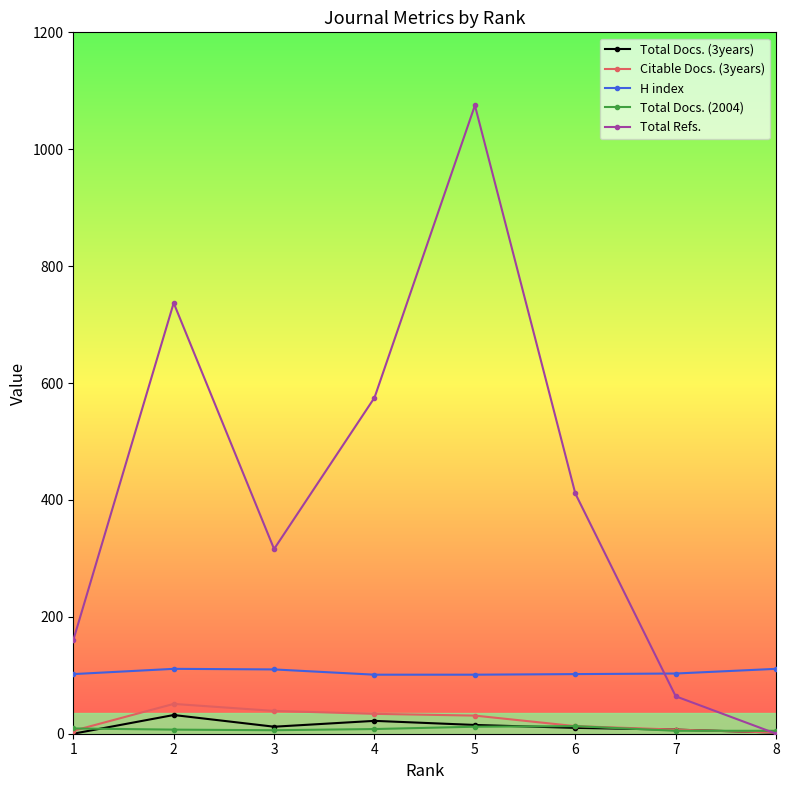

What is the highest value of the Total Refs. series?

1075